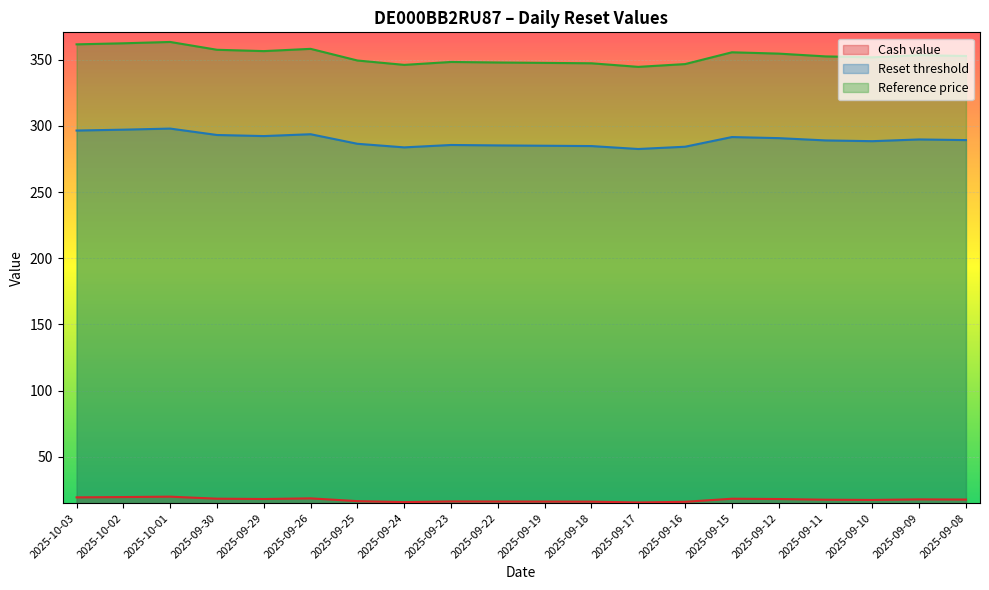

At which category does Reset threshold reach its first local valley?

2025-09-29